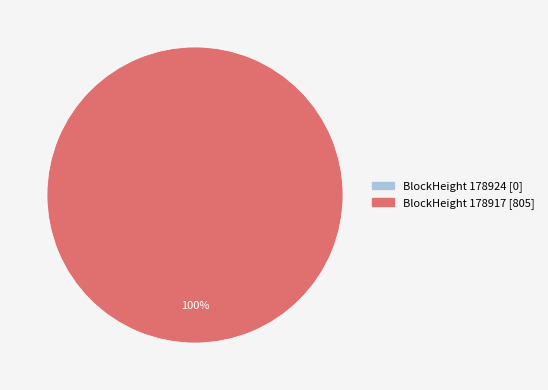

Rank the categories by value from highest to lowest.

178917, 178924